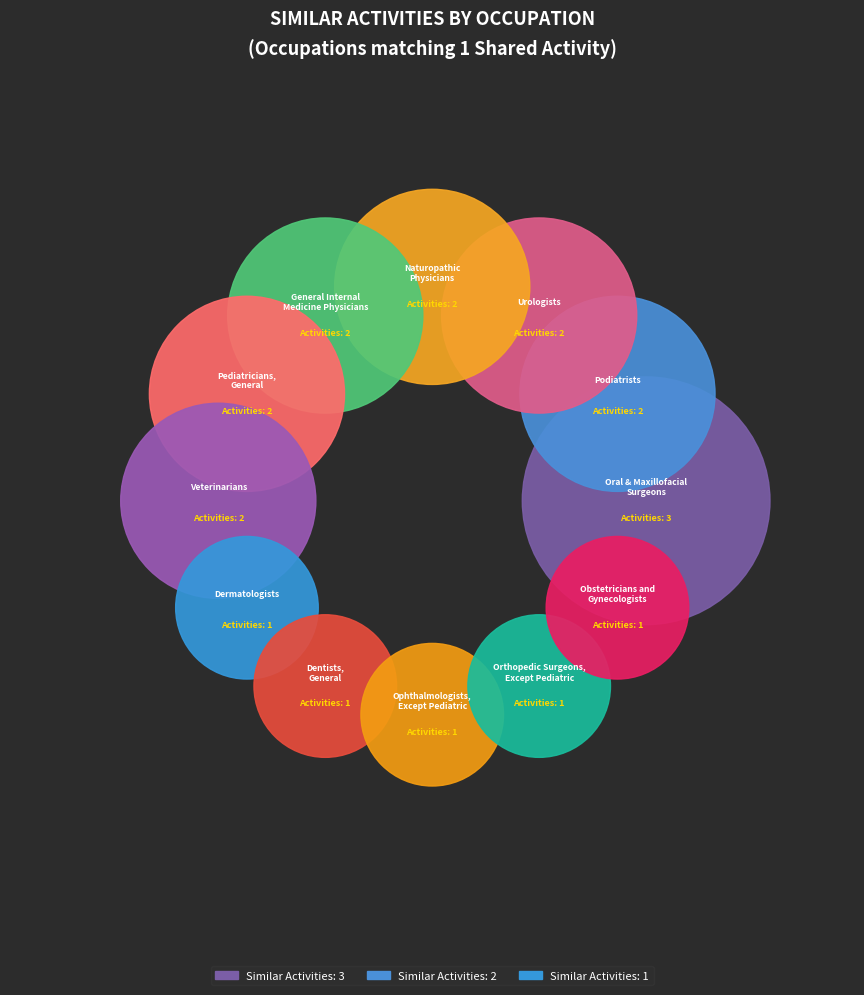

The Veterinarians slice represents 1% of the pie. True or false?

False